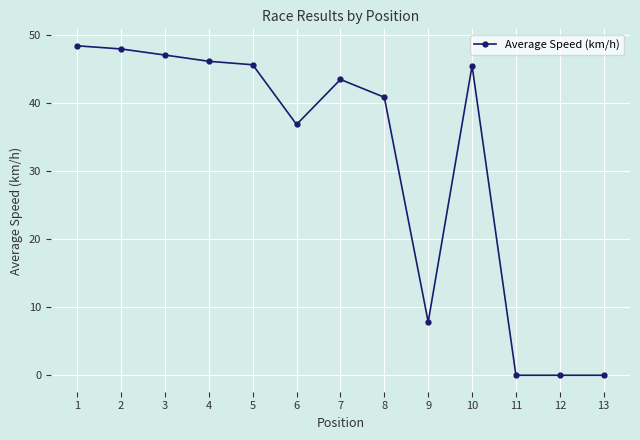

Where does the data first go above 43?

1